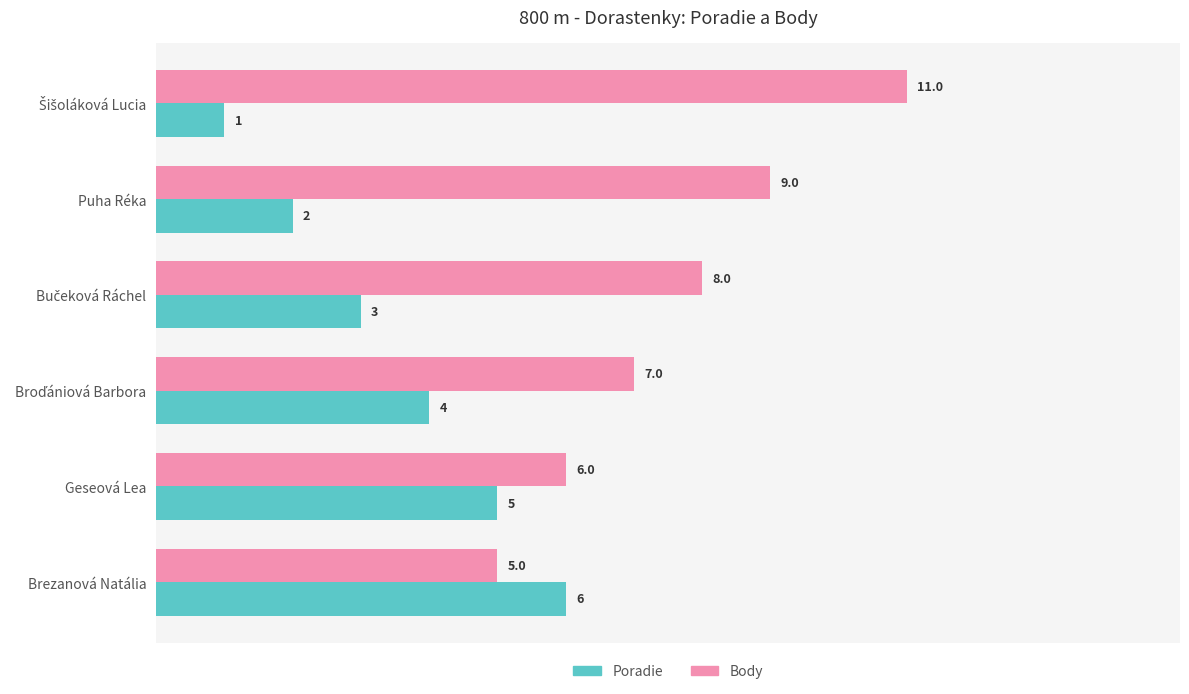

Which series has the widest spread of values?

Body